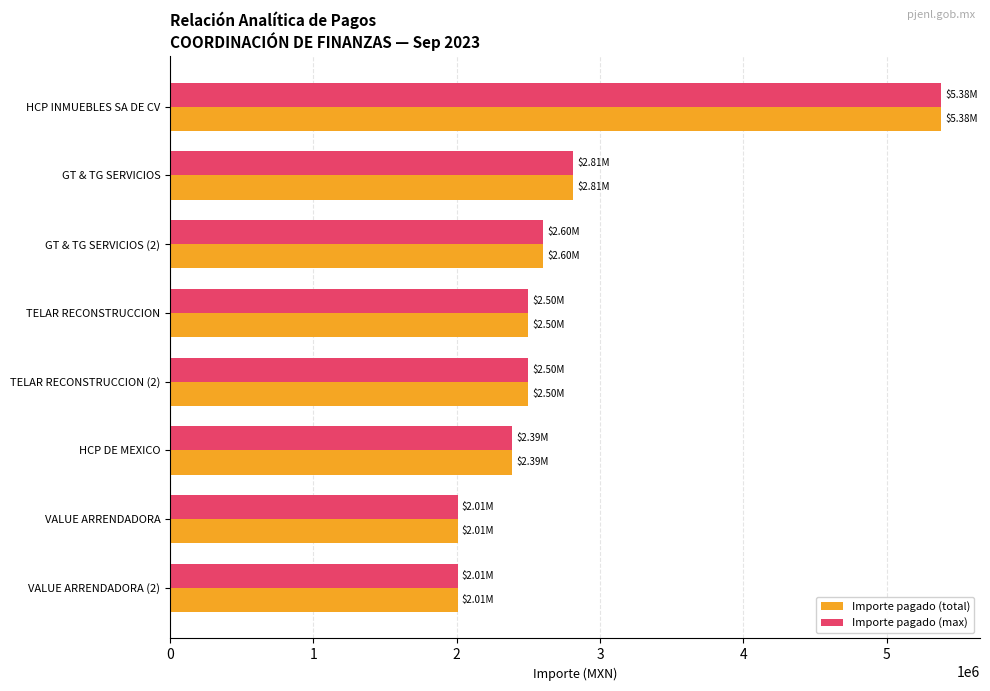

Which category has the highest value across all series?

HCP INMUEBLES SA DE CV